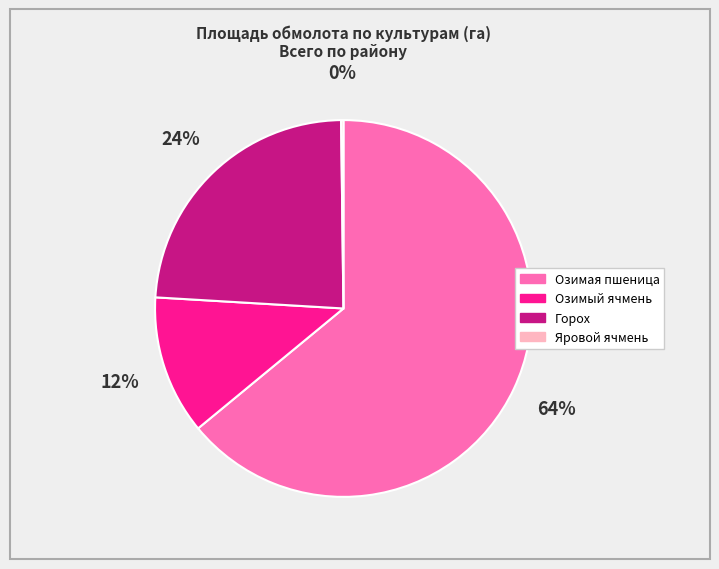

Is the sum of Озимый ячмень and Озимая пшеница greater than half?

Yes